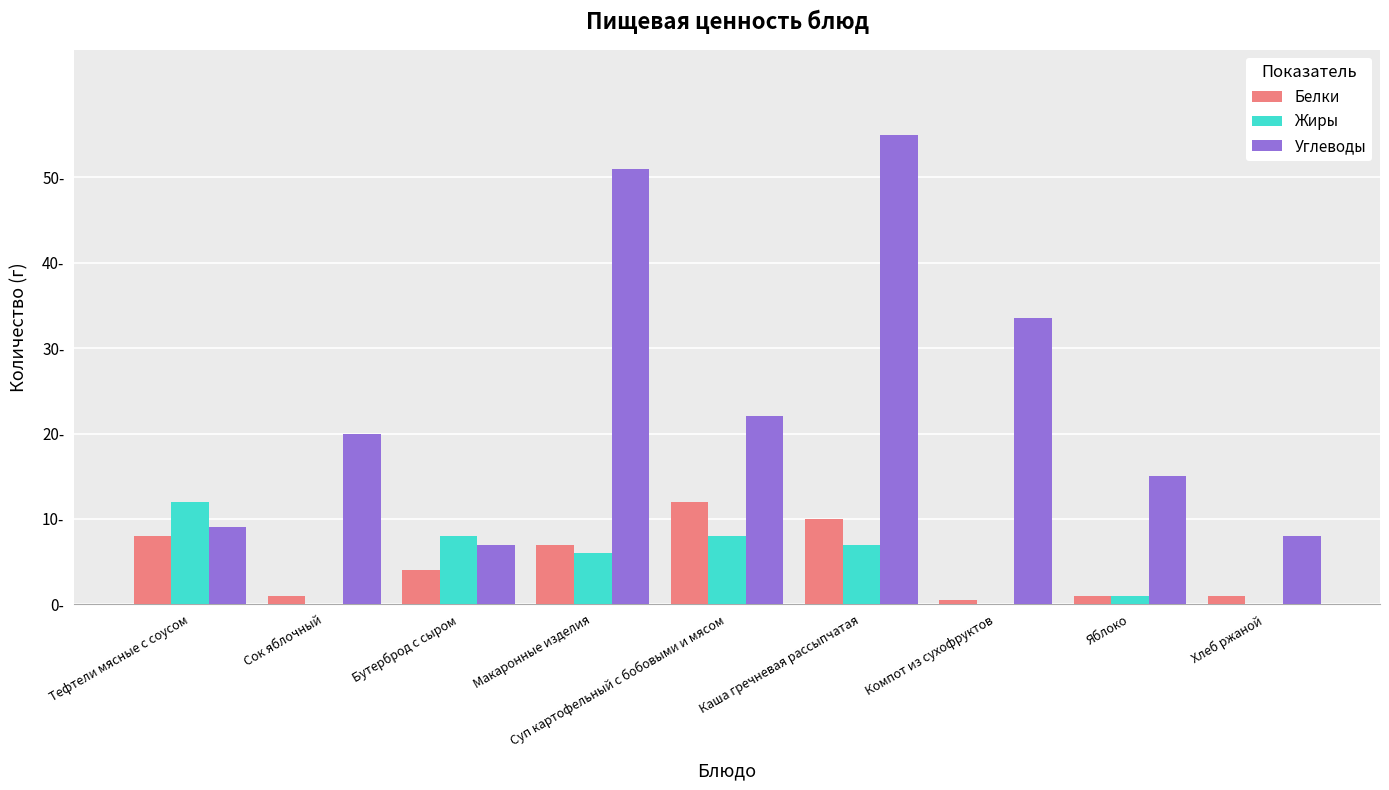

What is the maximum value shown in the chart?

55.0